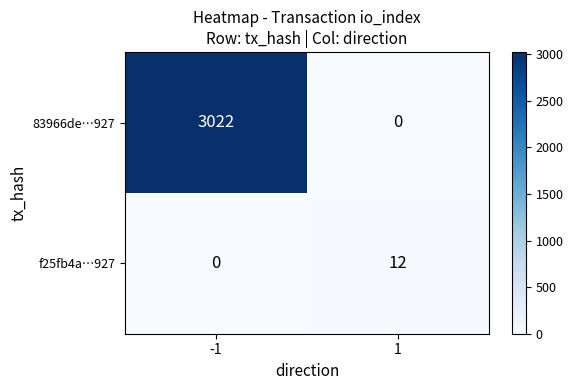

What is the sum of all 83966de…927 values?

3022